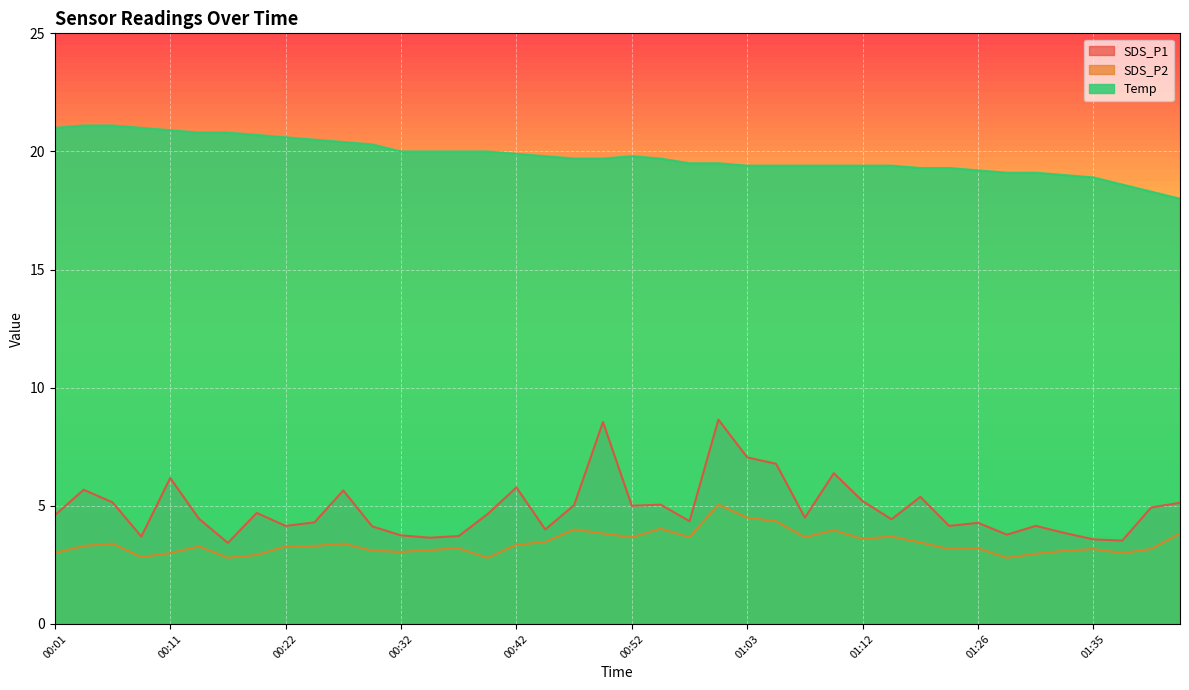

Which series has the largest total across all categories?

Temp